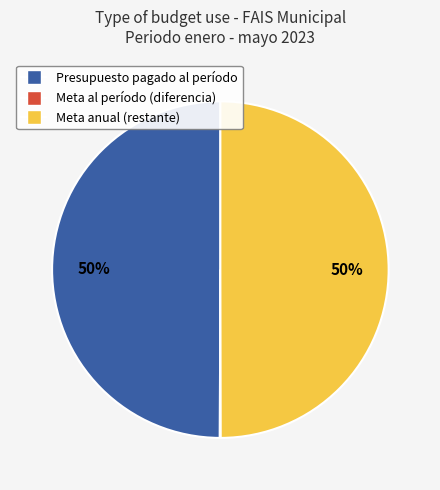

To the nearest percent, what is the difference between the largest and smallest slice percentages?

50%